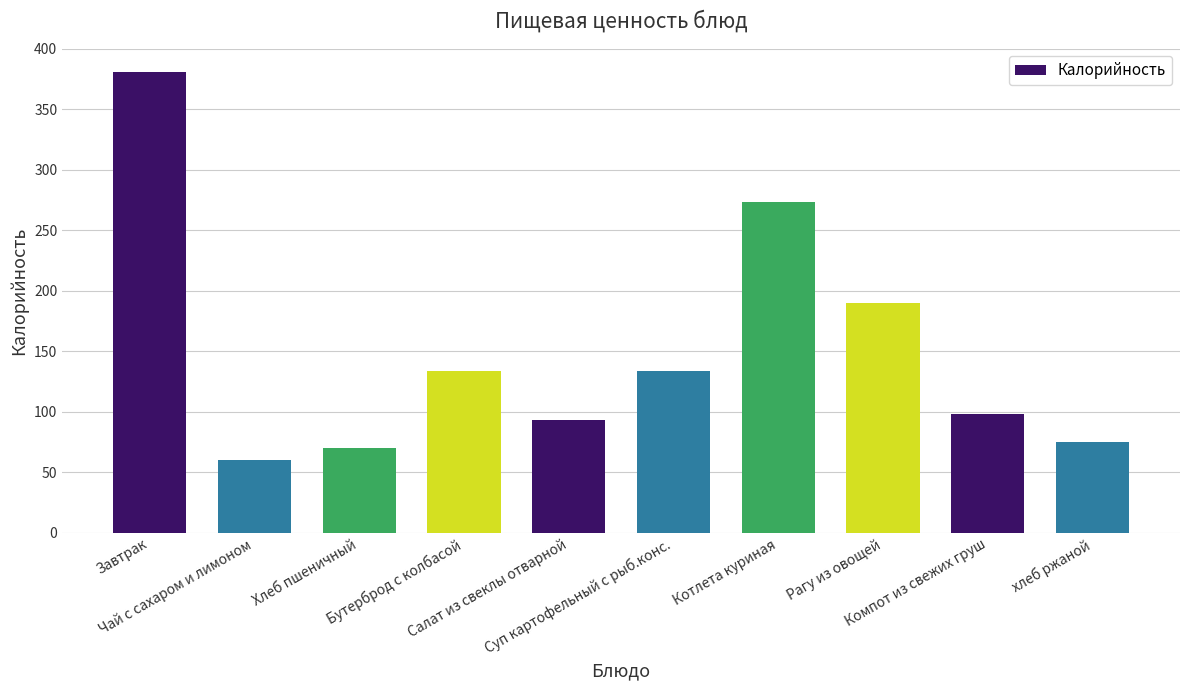

Read the value at Завтрак.

381.0